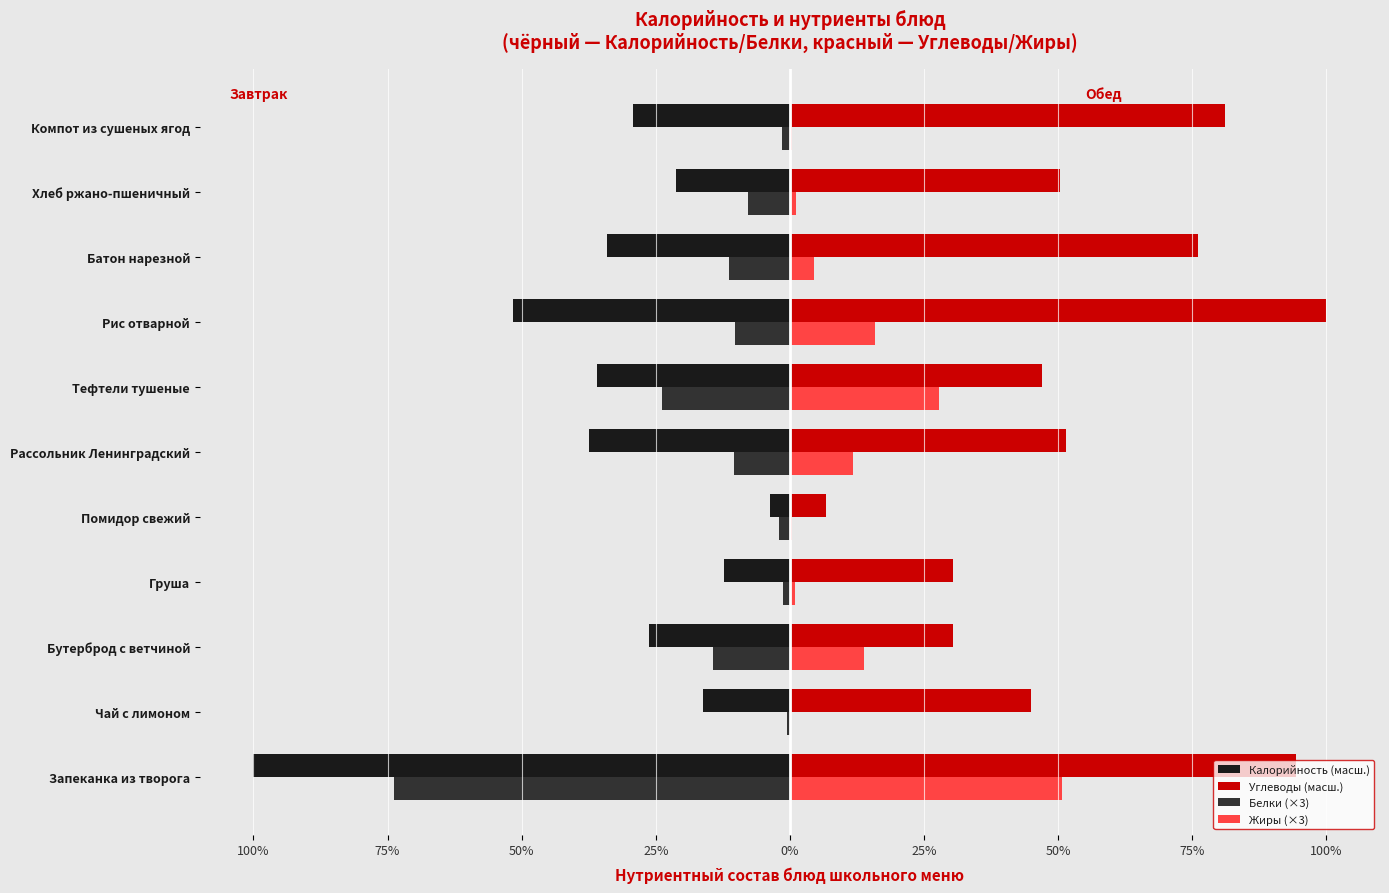

What are all the series names shown in the legend?

Калорийность (масш.), Углеводы (масш.), Белки (×3), Жиры (×3)